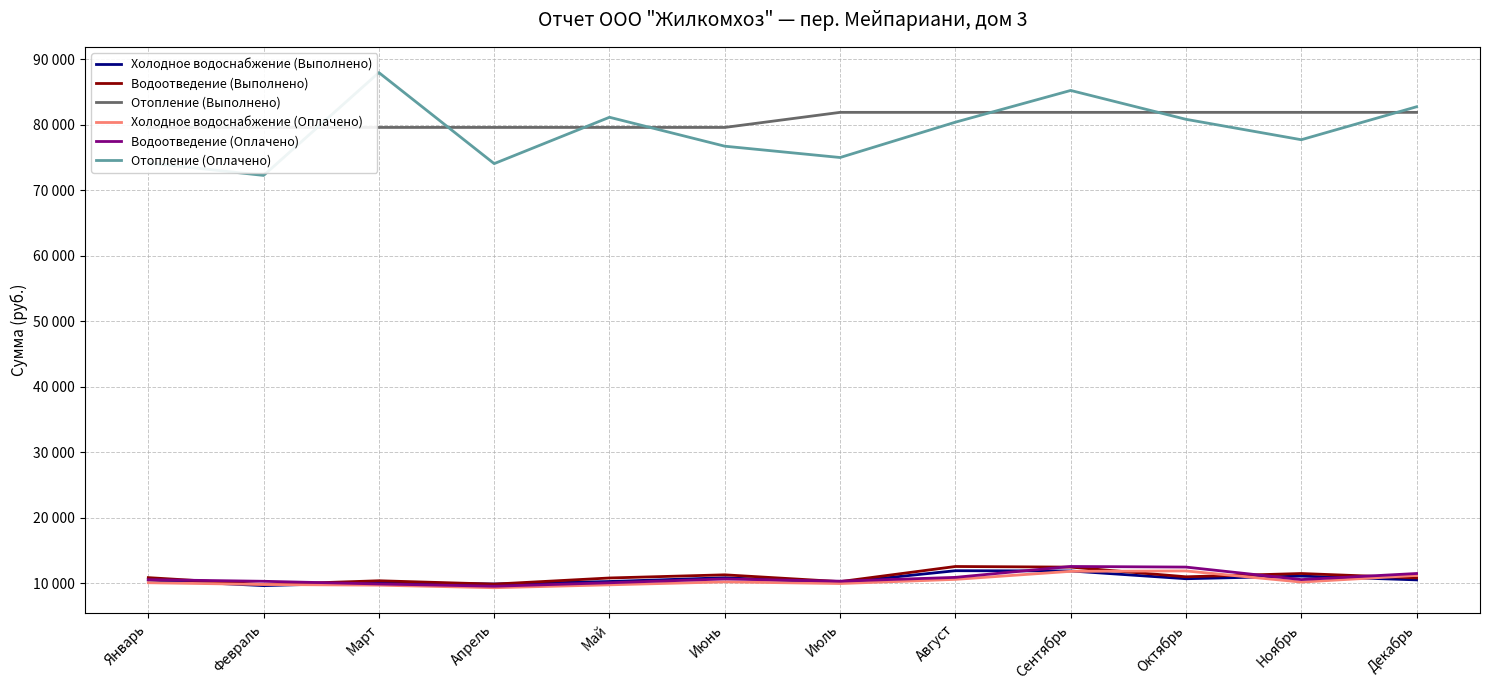

True or false: Водоотведение (Оплачено) has a value of 10095 at Май.

True